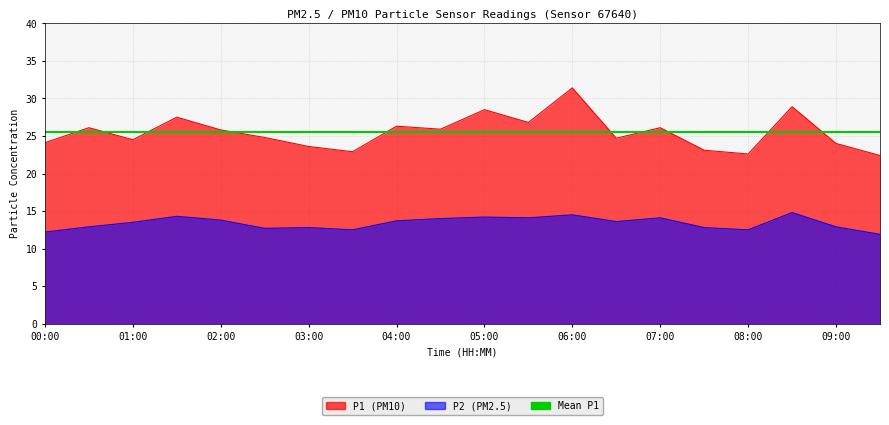

Which series changed the most between 04:30 and 07:30?

P1